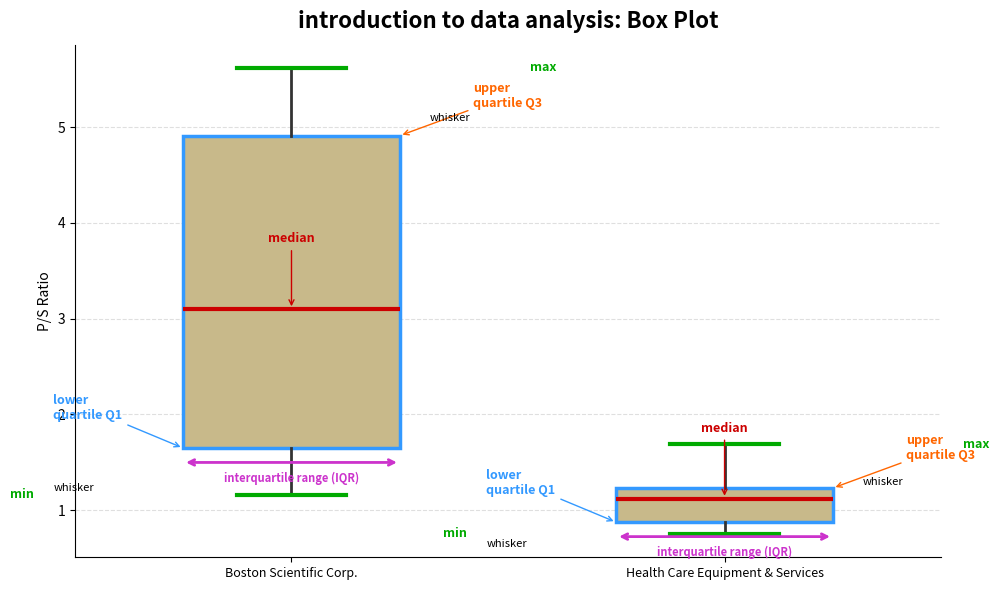

Which box is the tallest, from its lower edge to its upper edge?

Boston Scientific Corp.